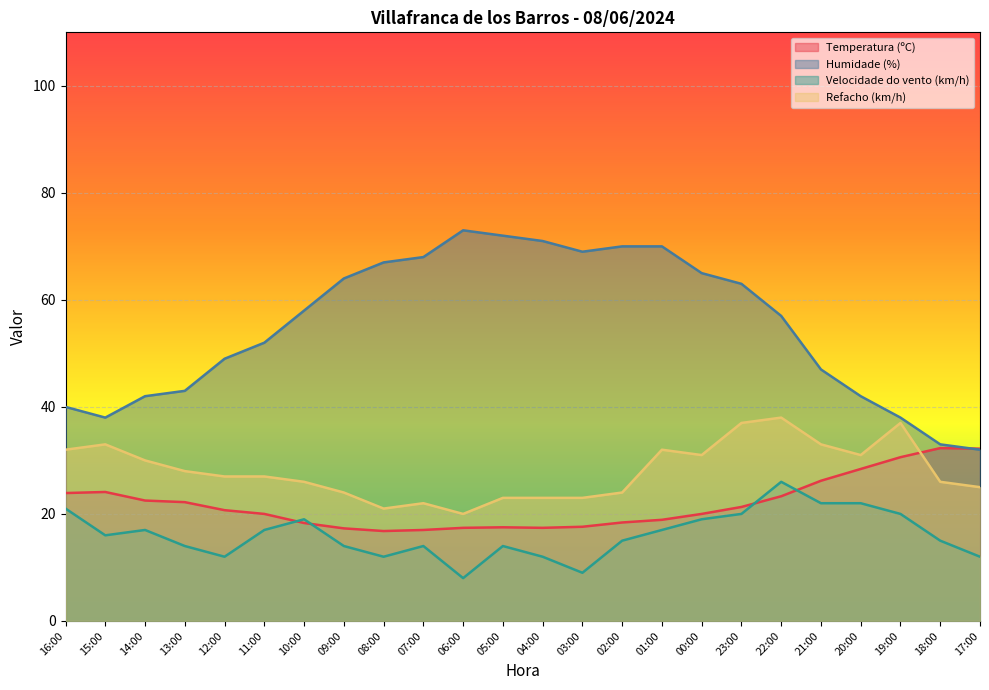

How many data points in Humidade (%) are less than 58?

12